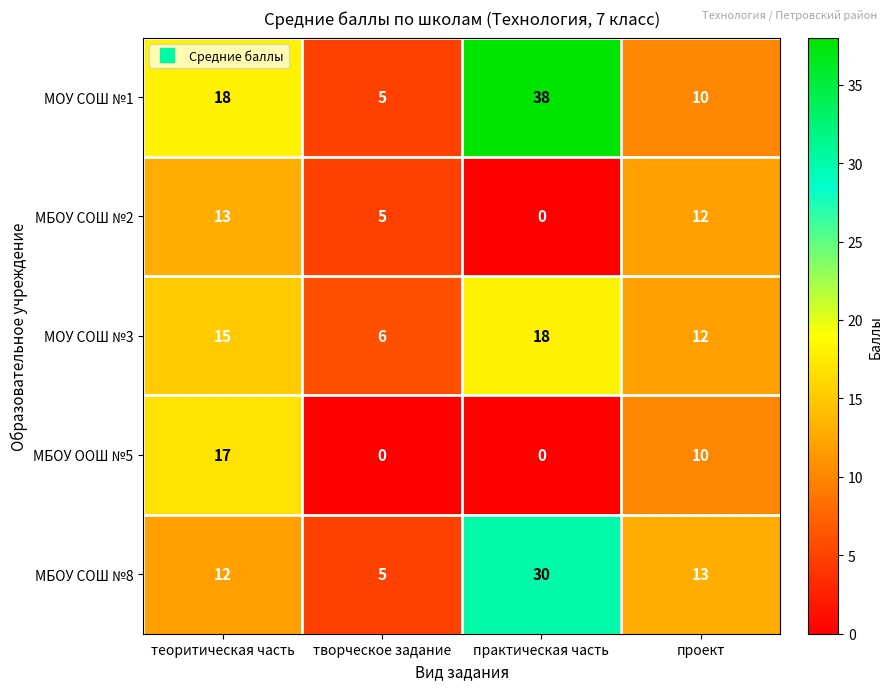

What is the sum of all МОУ СОШ №1 values?

71